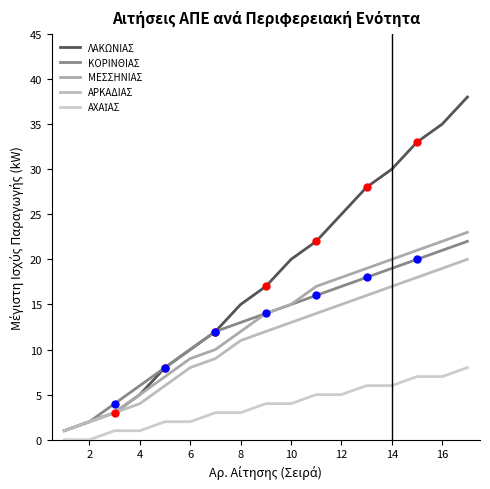

Is this an area chart (filled region under the line)?

No